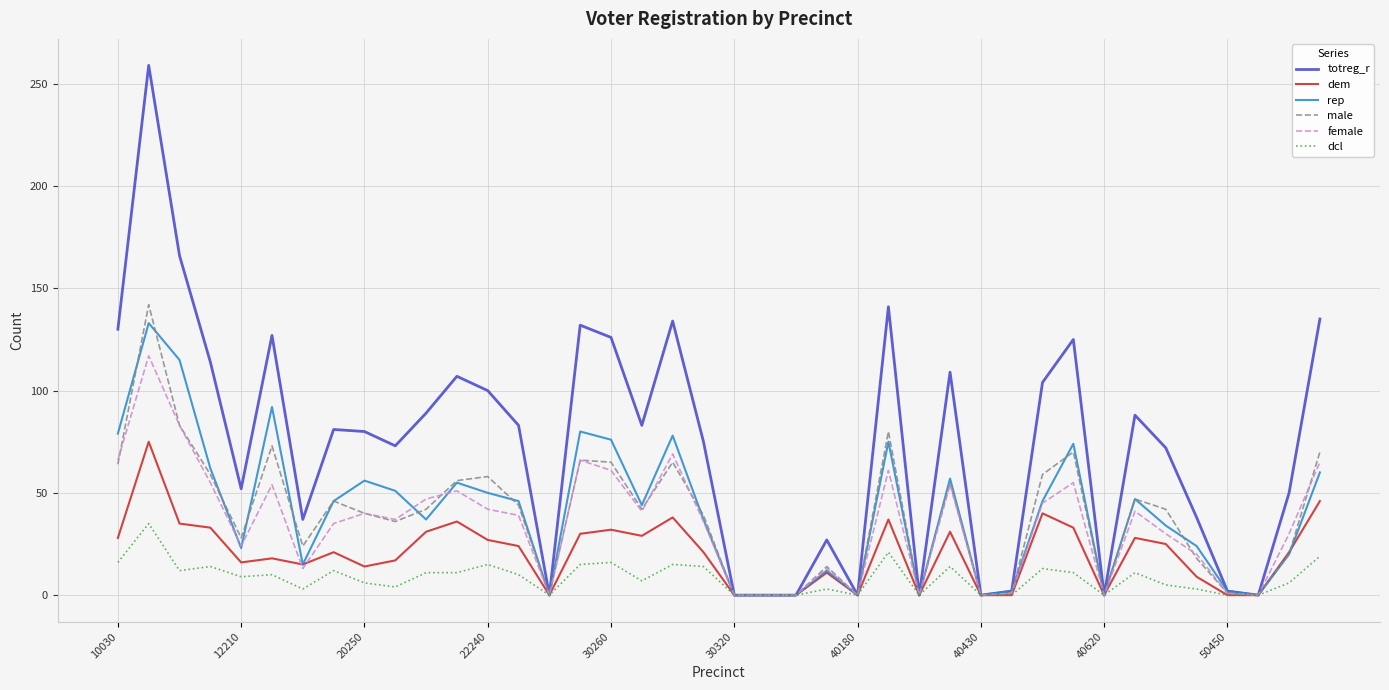

Which series has the largest total across all categories?

totreg_r